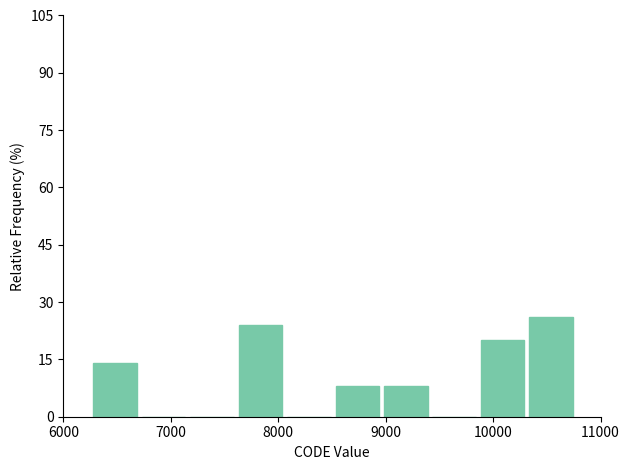

Which range on the x-axis has the tallest bar?

10300 to 10800